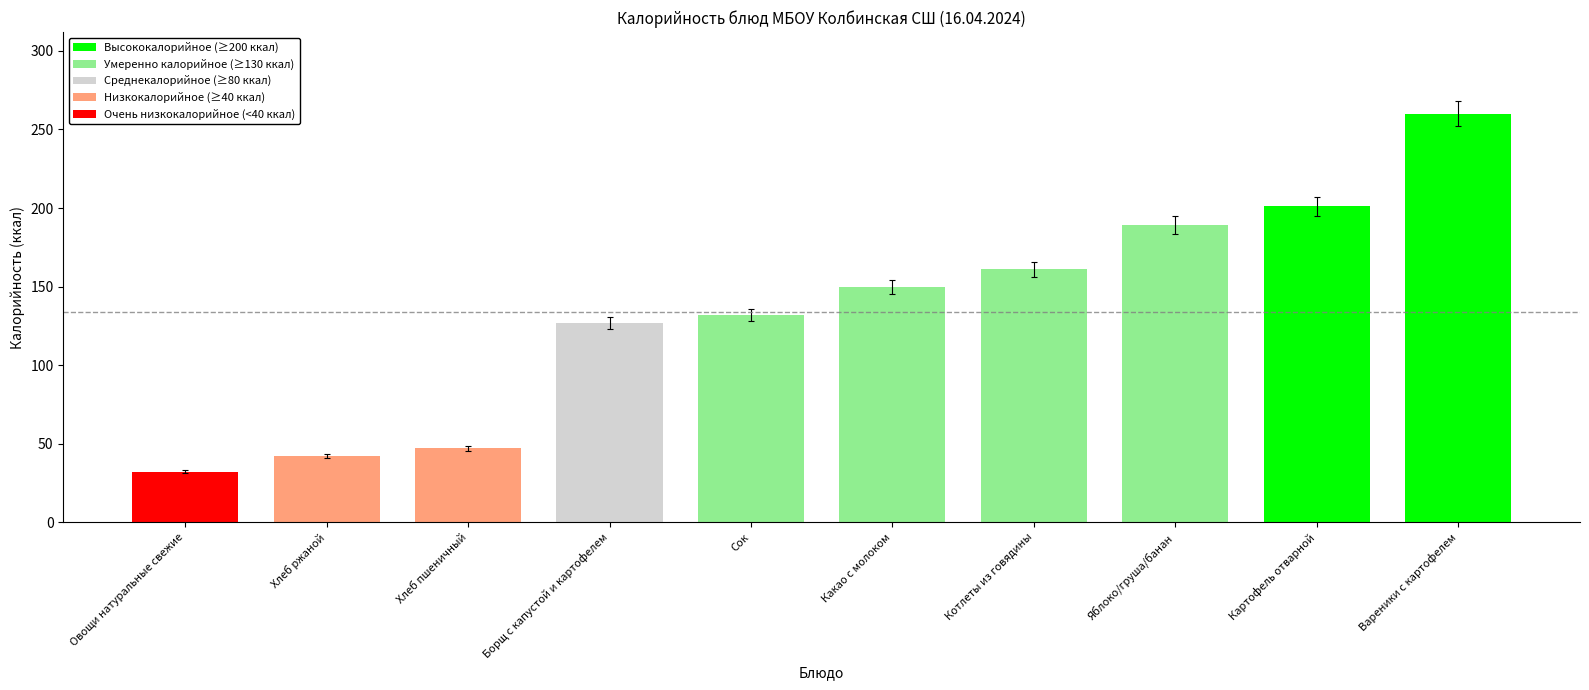

Are the bars horizontal?

No